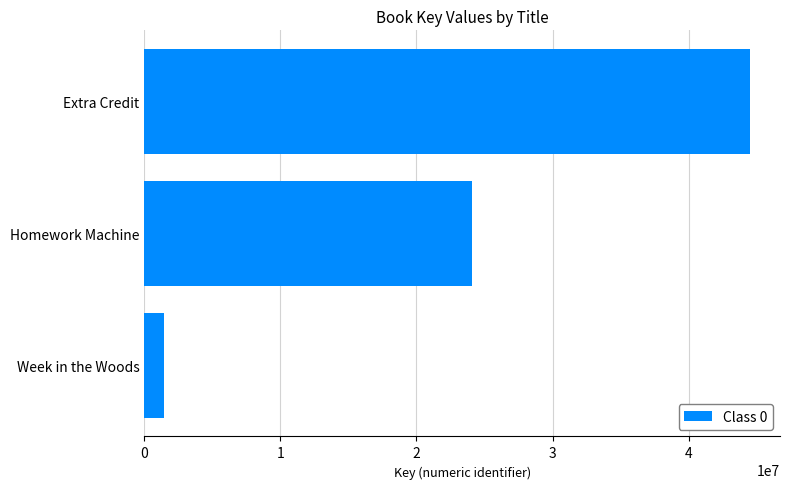

How many data points are less than 24080699?

1